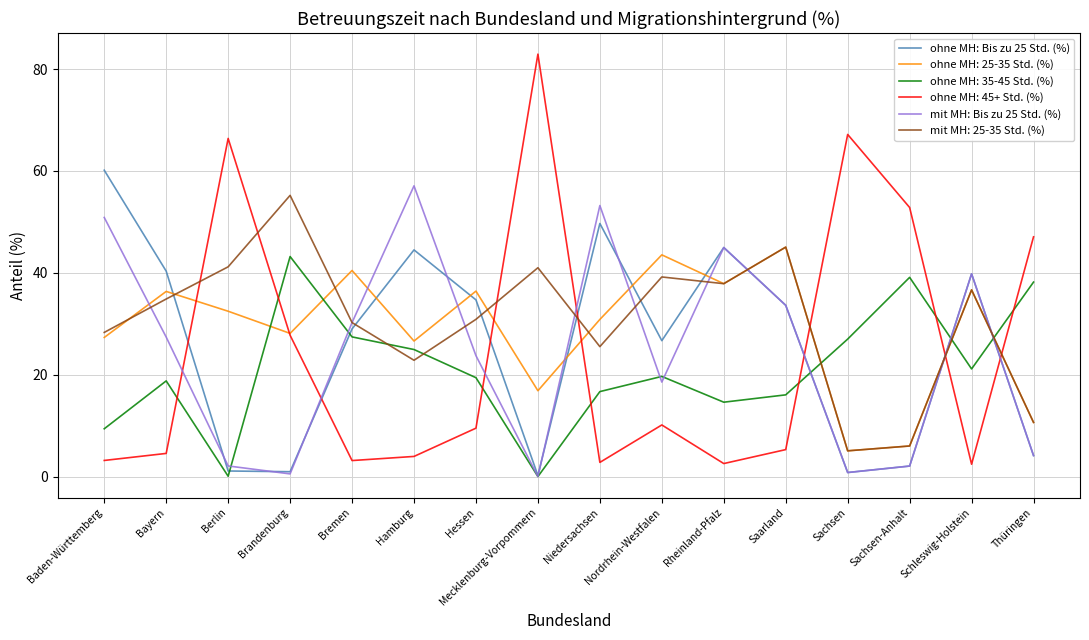

What is the total value across all series at Bremen?

160.5